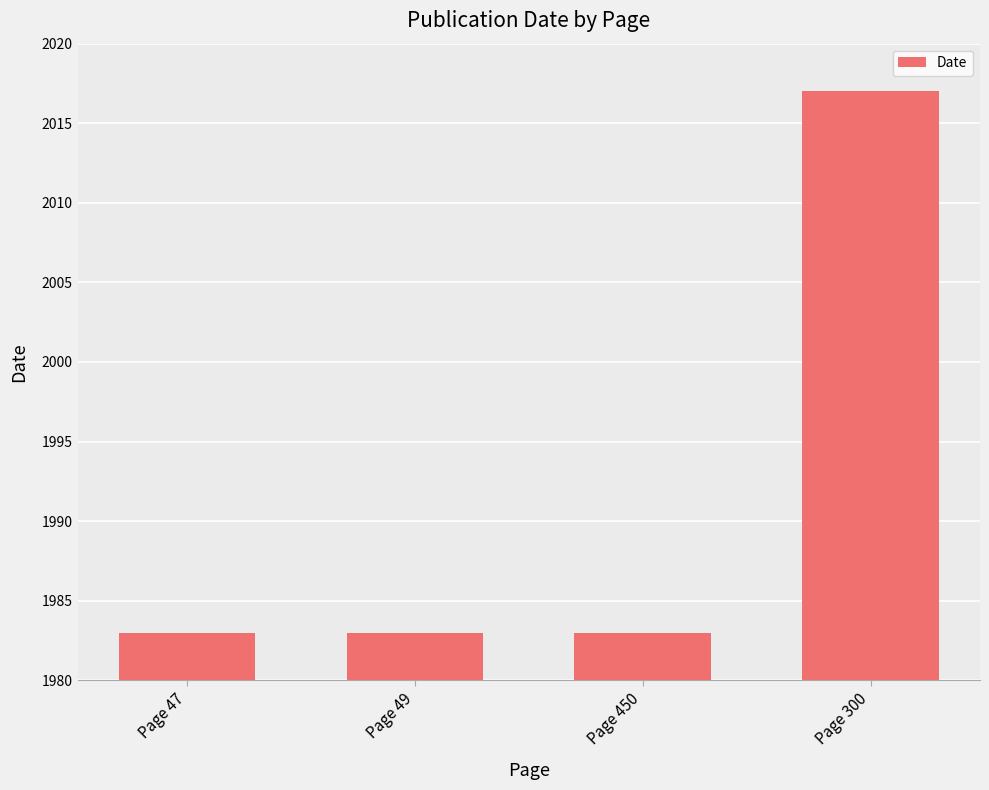

What is the ratio of the value at Page 450 to the value at Page 300?

1.0